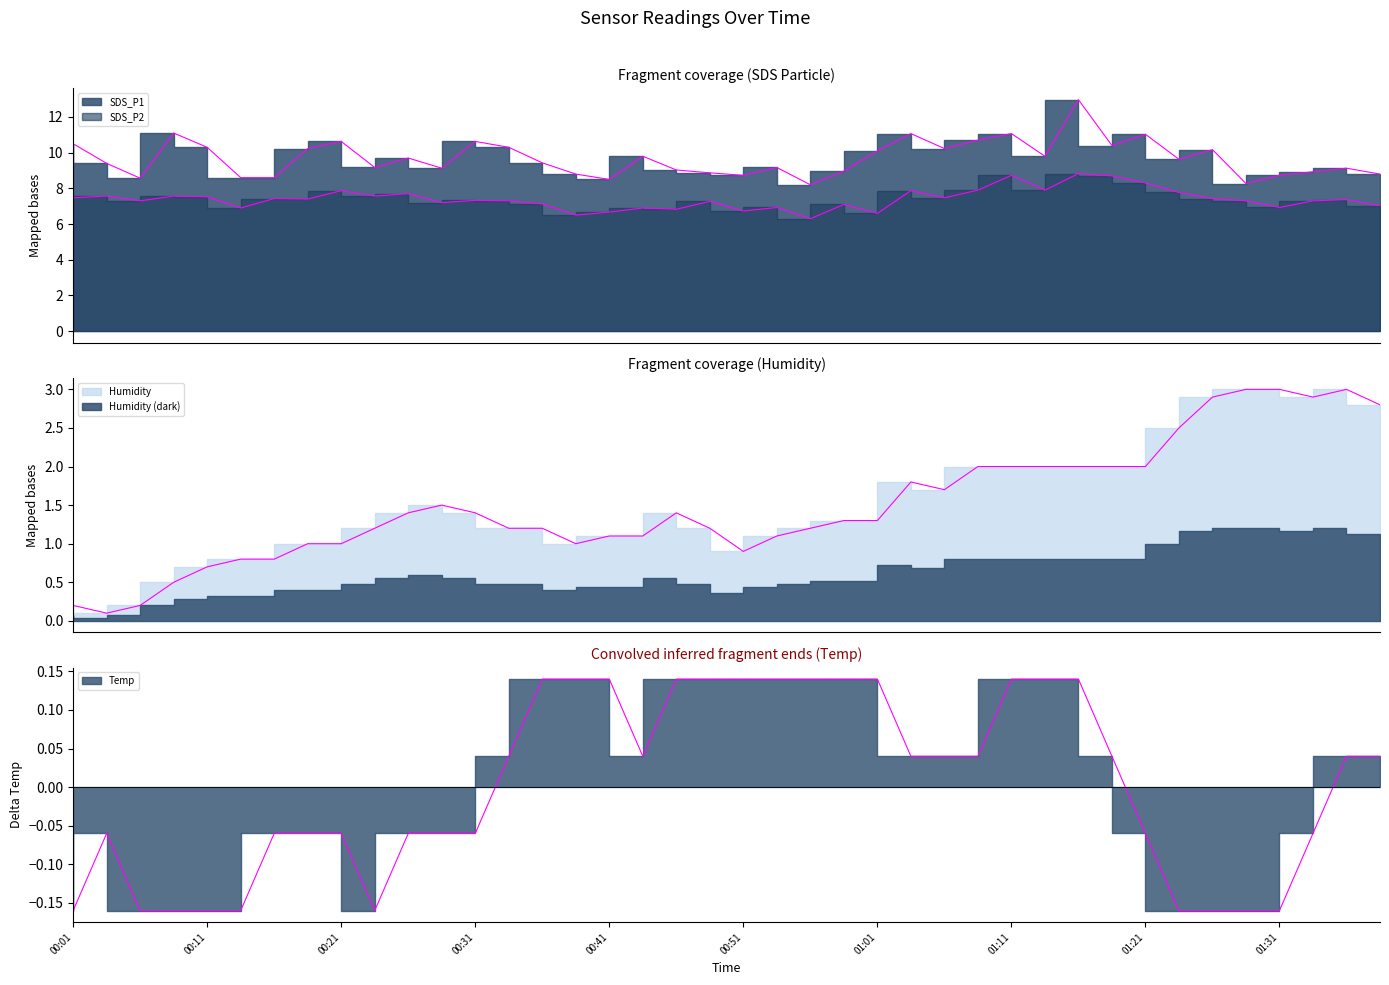

What is the difference between the highest and lowest values at 00:58?

8.8